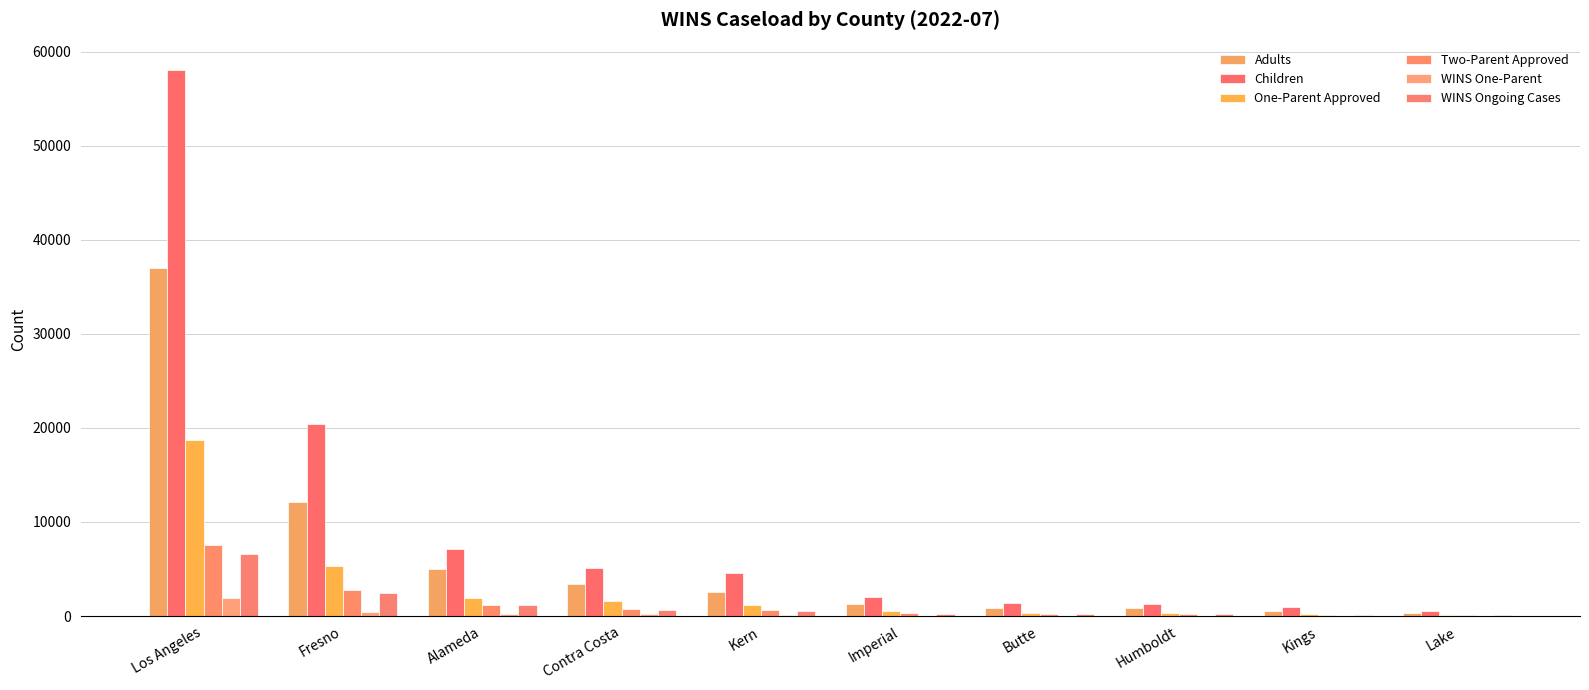

What is the minimum value shown in the chart?

18